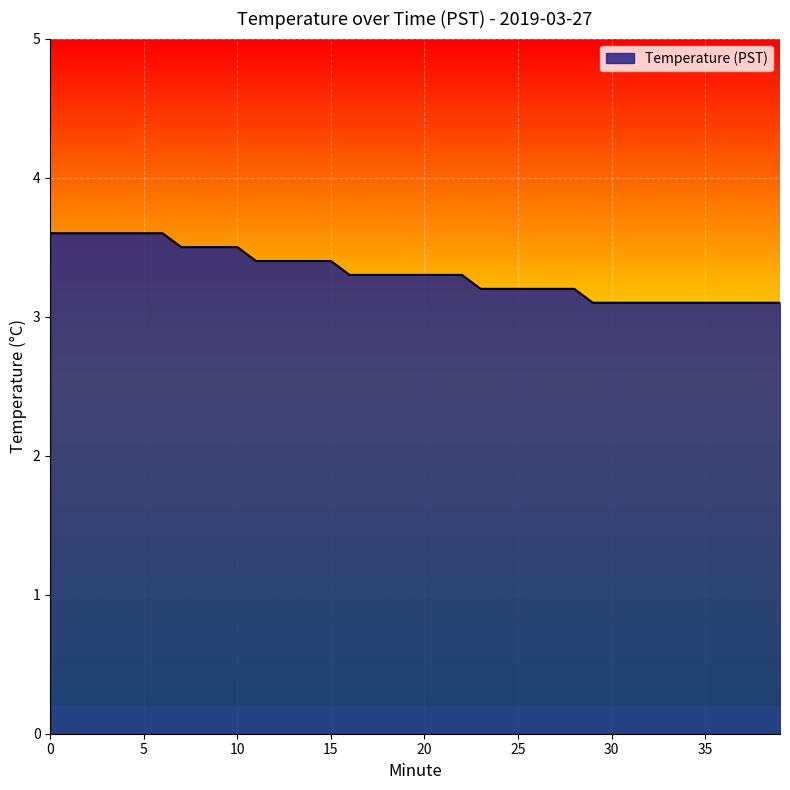

What is the difference between the maximum and minimum values?

0.5